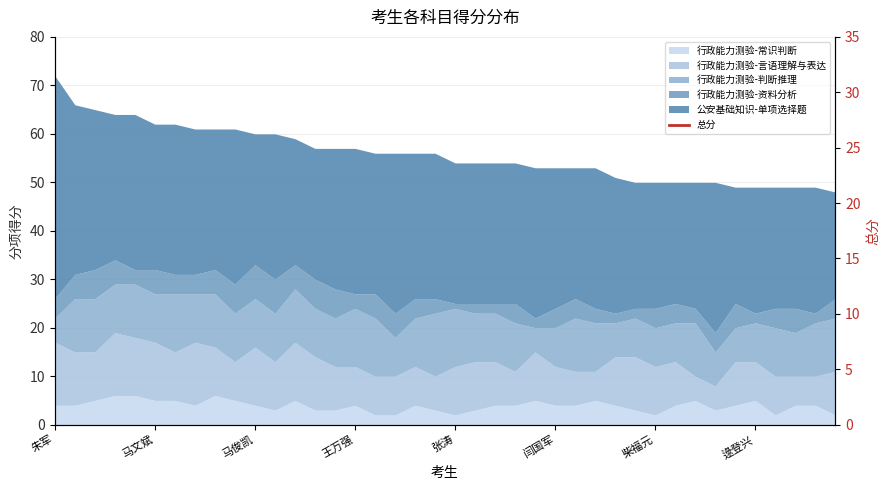

The value at 23 is 54. True or false?

True